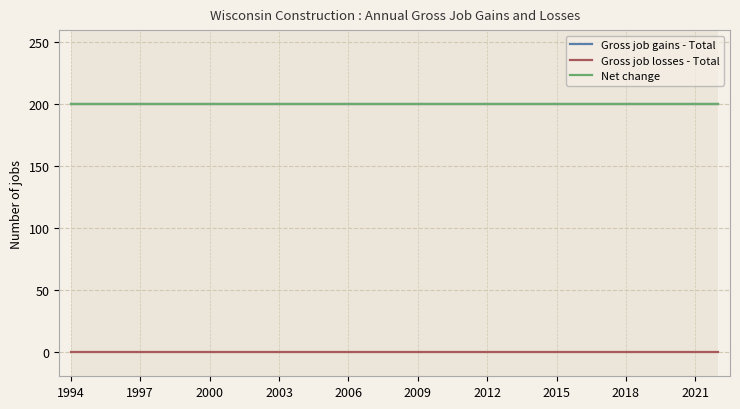

Does the chart have visible grid lines?

Yes